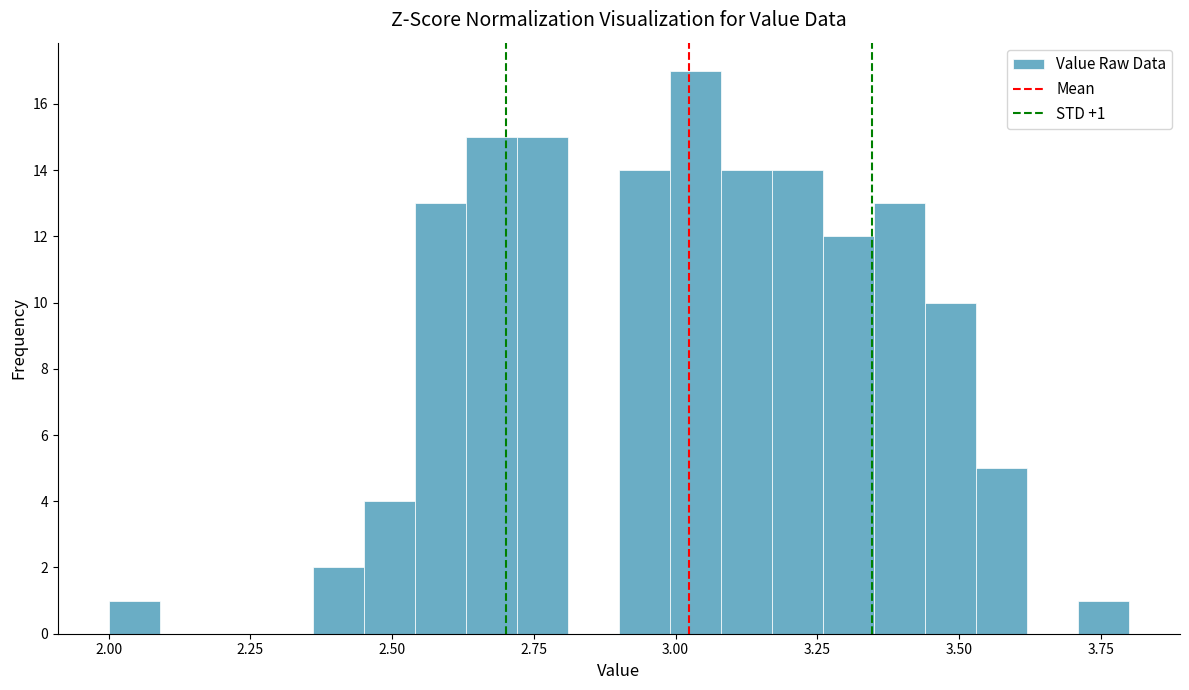

Read against the x-axis, roughly where is the centre of the tallest bar?

3.05